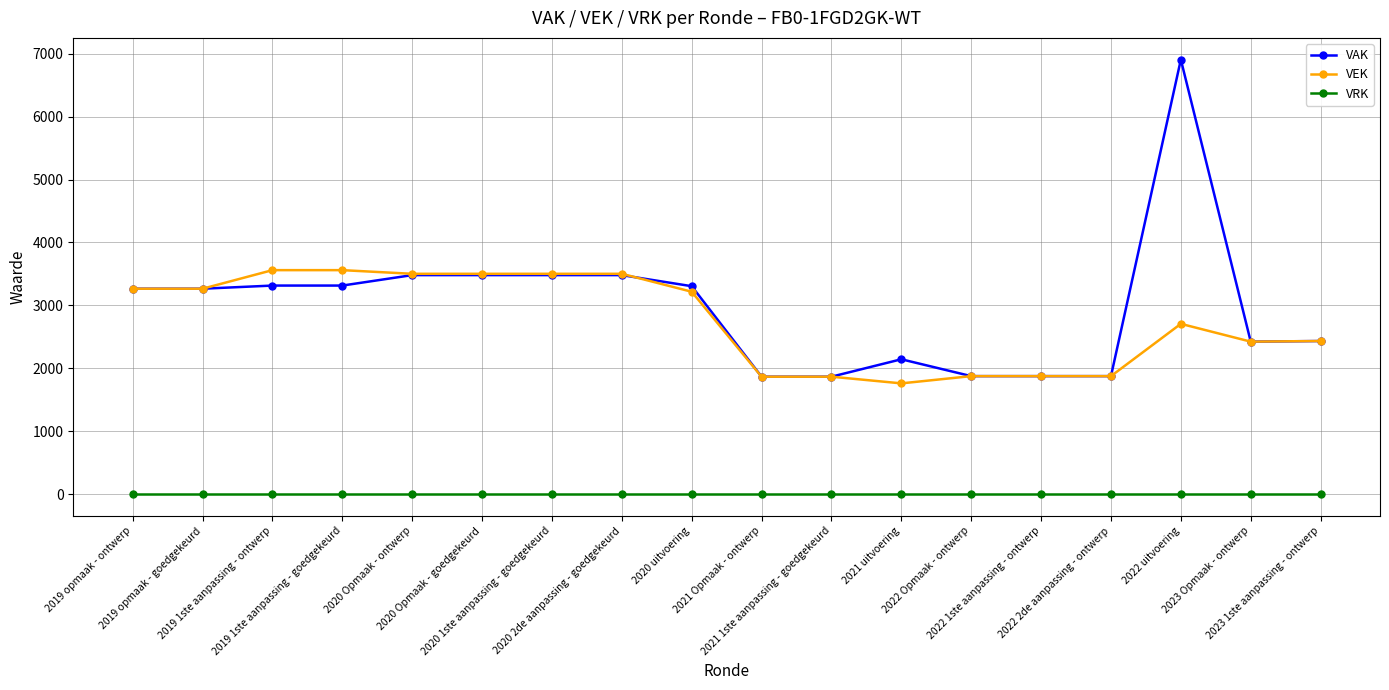

Which series changed the most between 2021 1ste aanpassing - goedgekeurd and 2021 uitvoering?

VAK